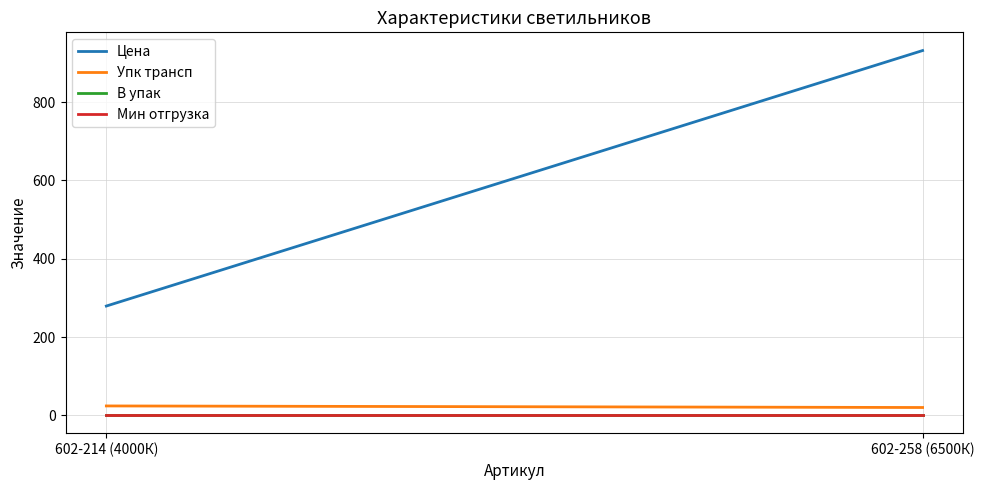

What is the label of the 2nd point from the right?

602-214 (4000К)